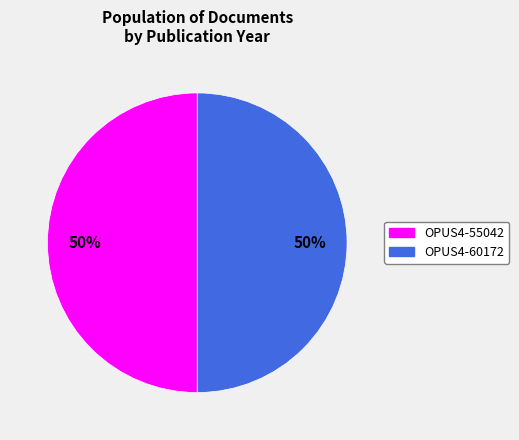

Do OPUS4-60172 and OPUS4-55042 together represent more than half of the pie?

Yes